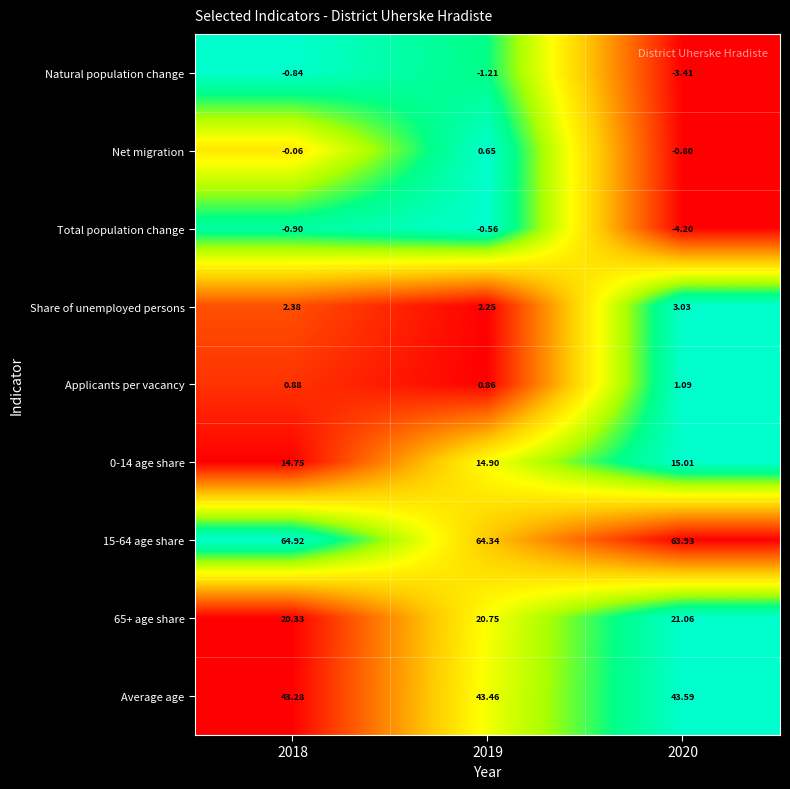

What is the total value across all series at 2020?

139.3